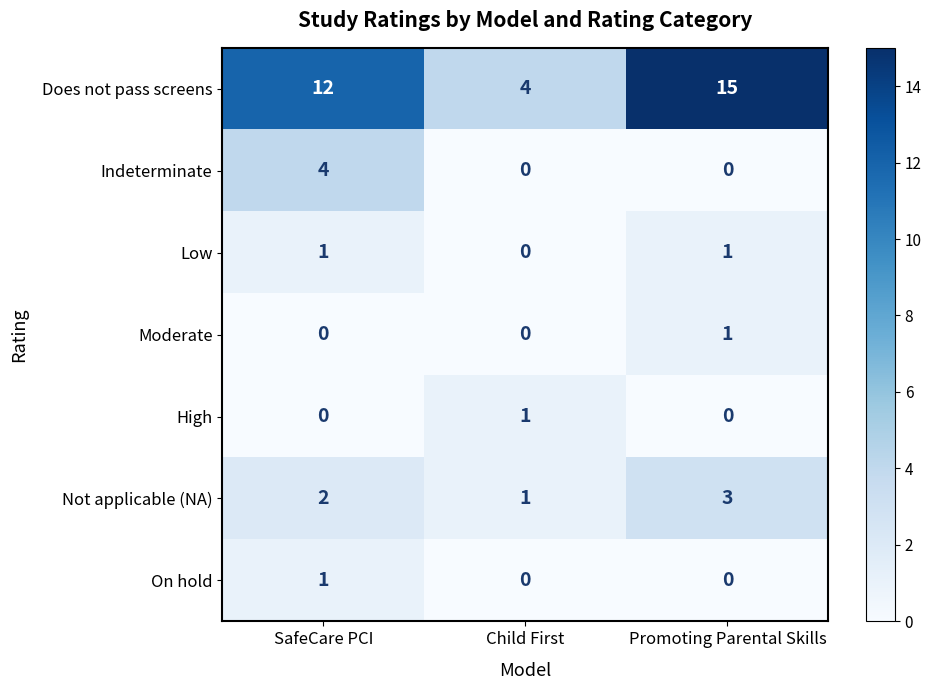

Is the value of Low at Promoting Parental Skills greater than the value of Moderate at Child First?

Yes